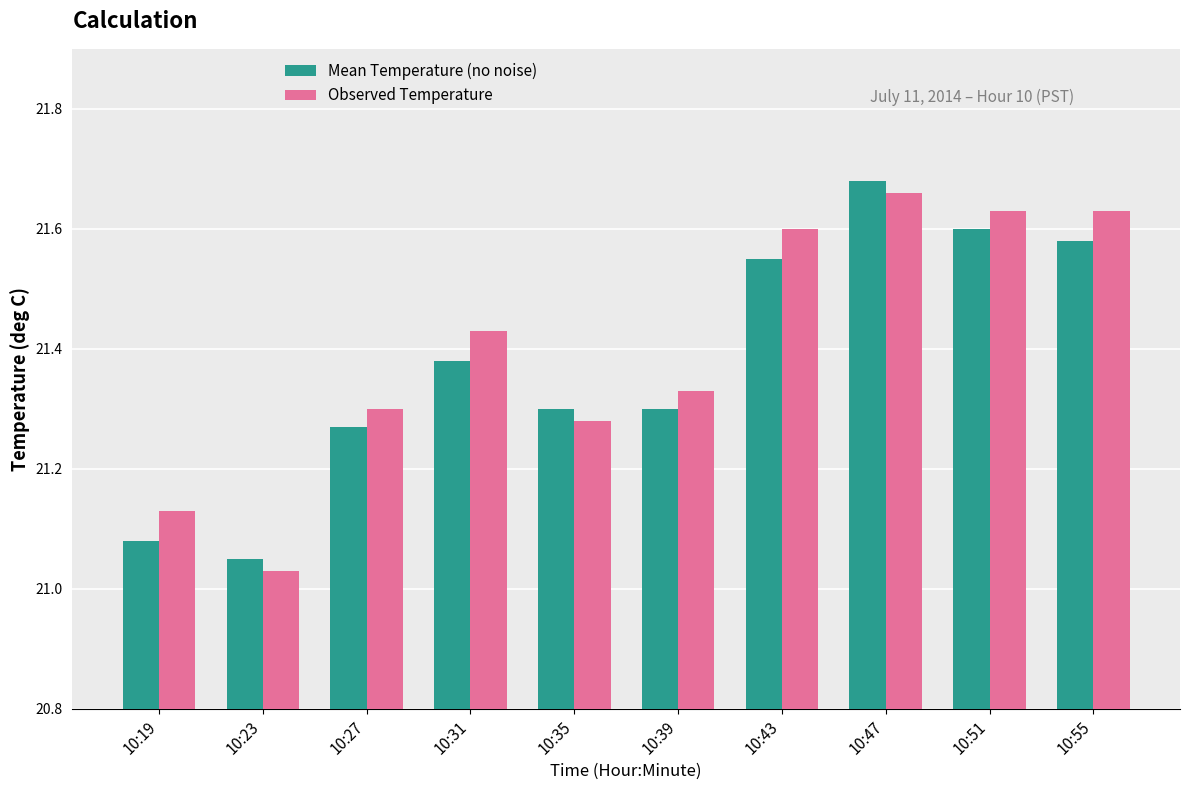

How many bars are there in each group?

2